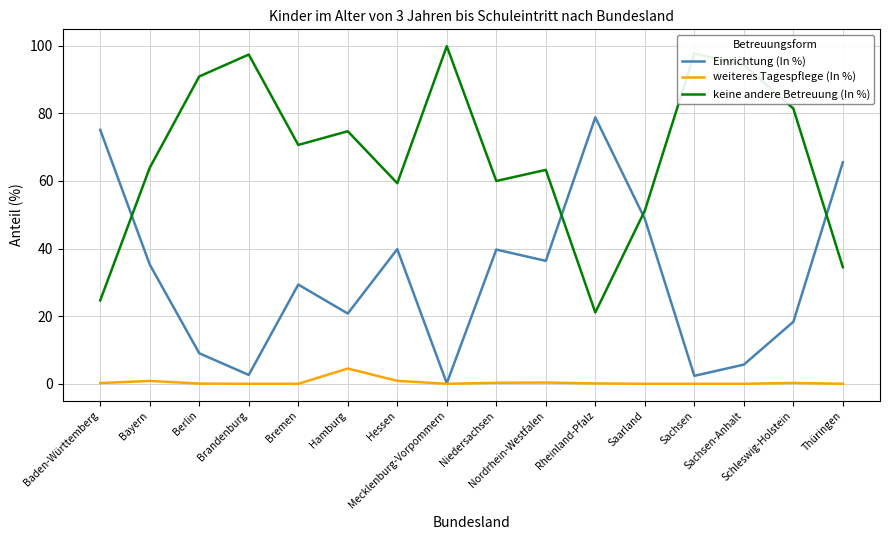

True or false: keine andere Betreuung (In %) and weiteres Tagespflege (In %) intersect in this chart.

False